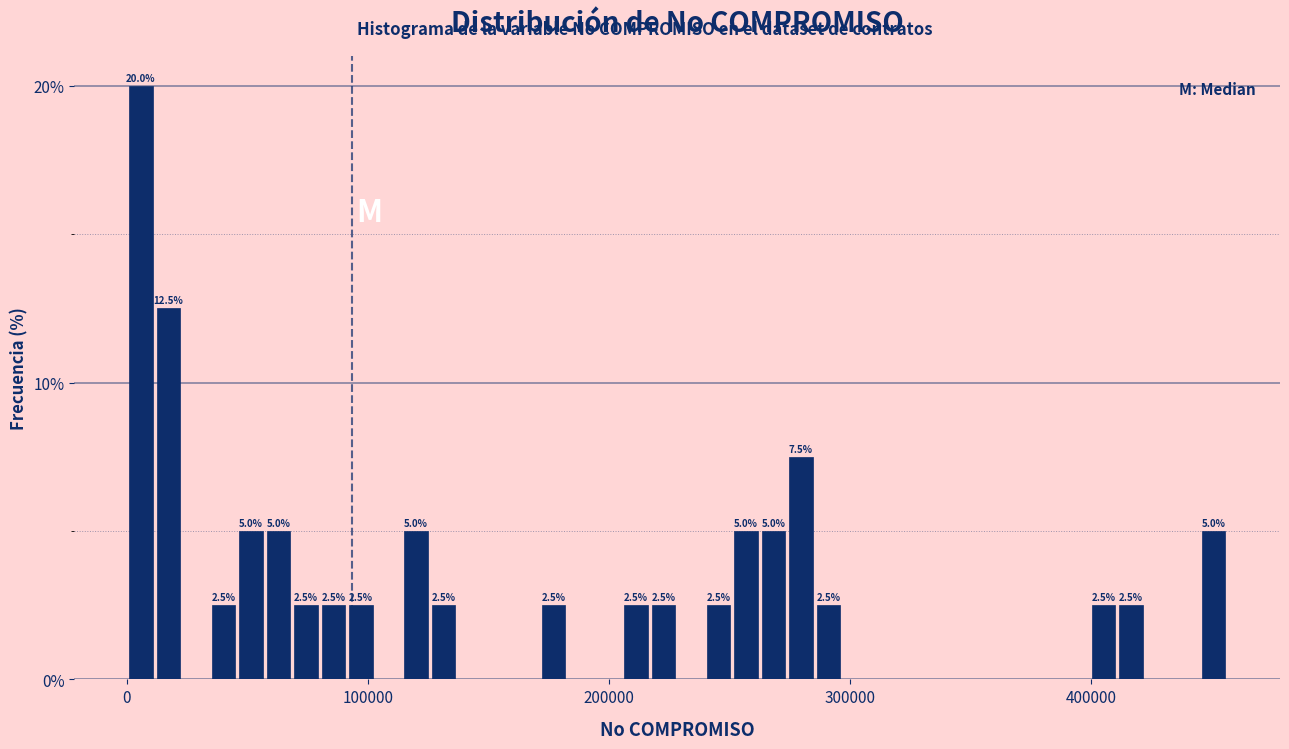

Around what value on the x-axis is the tallest bar? Give the approximate position of its centre, as read against the axis.

10000